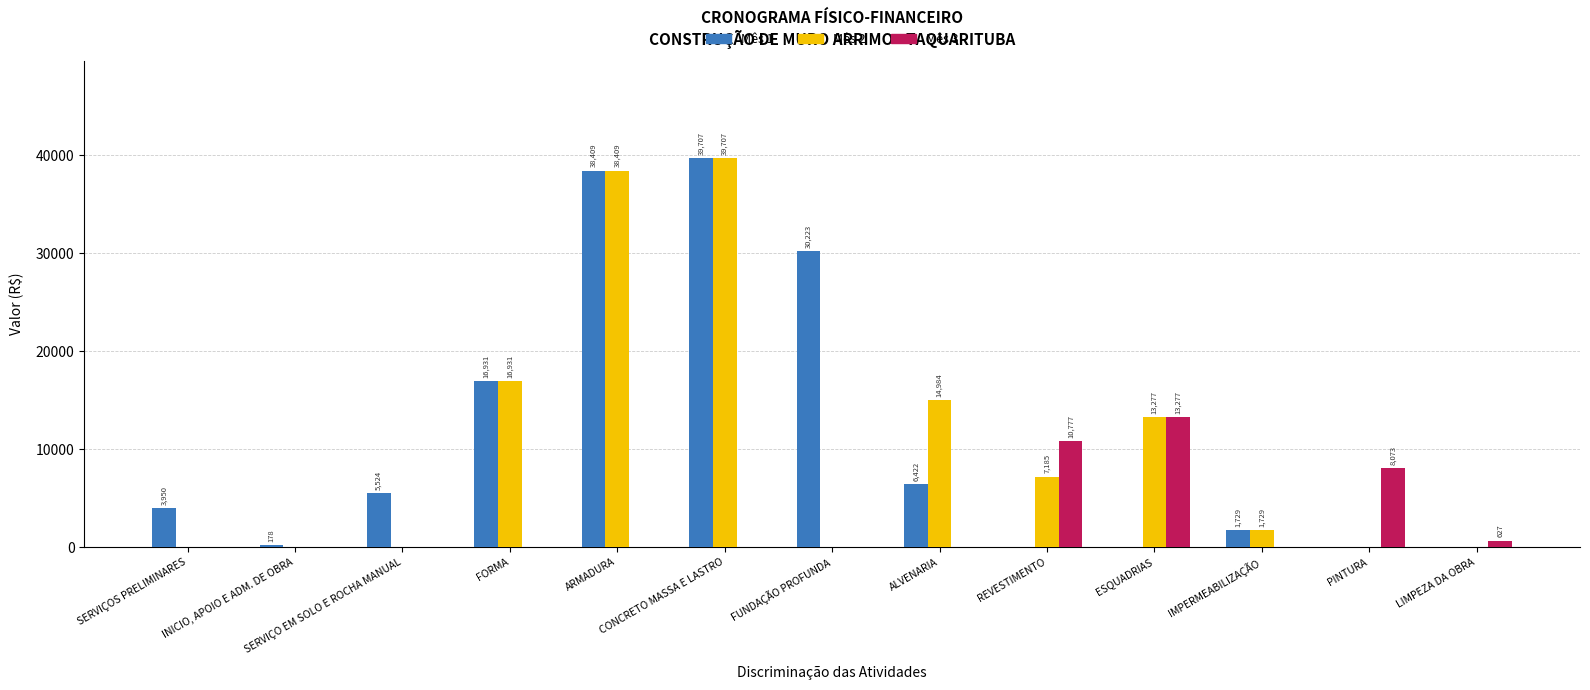

Read the Mês 3 value at LIMPEZA DA OBRA.

626.8